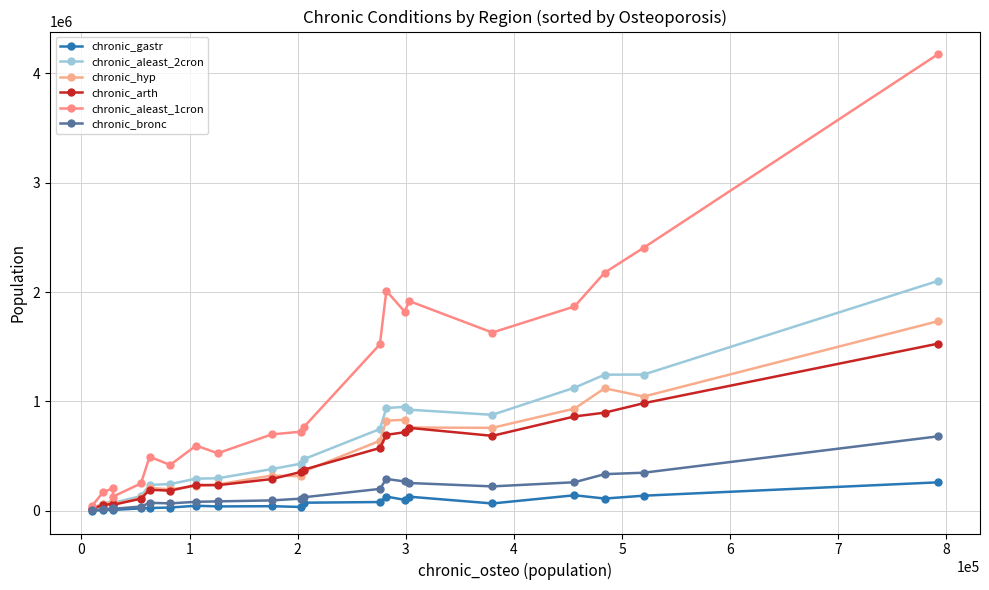

Between 3 and 6, which series saw the biggest shift?

chronic_aleast_1cron